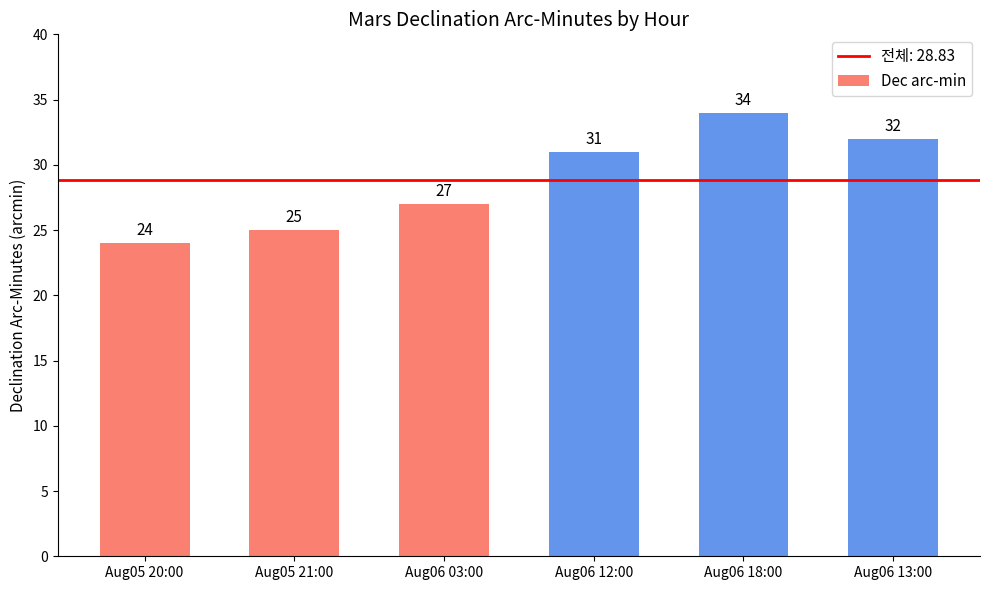

True or false: the data shows 27 at Aug06 03:00.

True